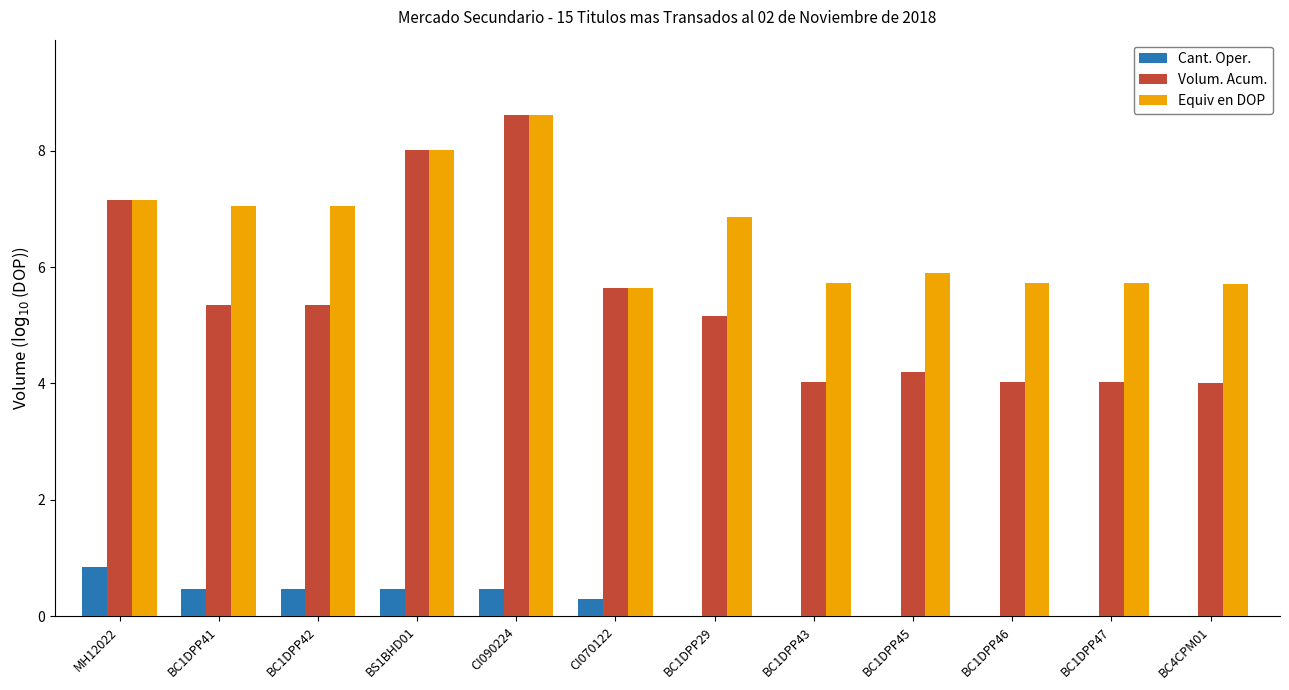

What are all the series names shown in the legend?

Cant. Oper., Volum. Acum., Equiv en DOP